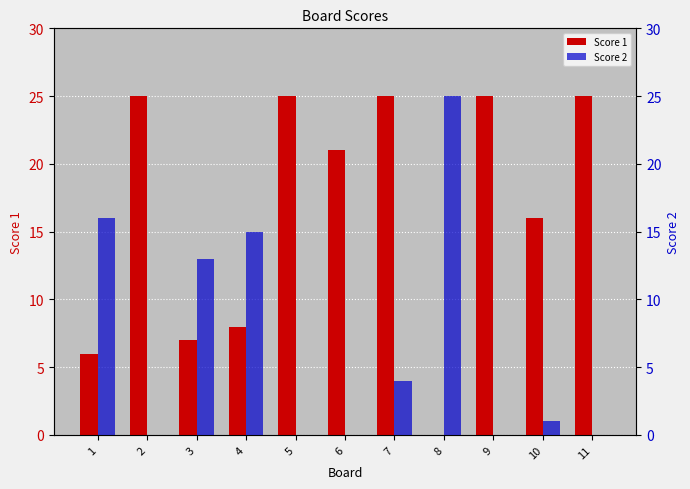

What is the value of the Score 1 bar at the 11th from the left?

25